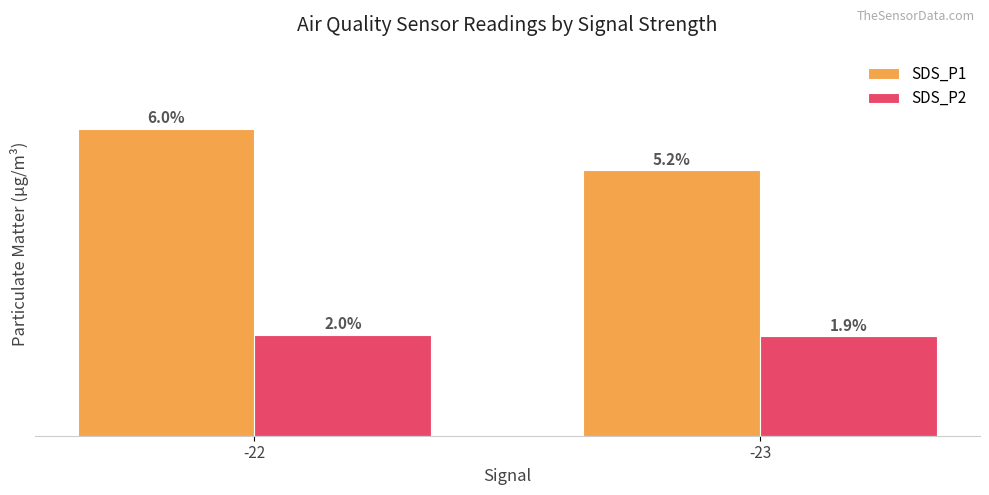

Rank the series by their maximum value, from lowest to highest.

SDS_P2, SDS_P1